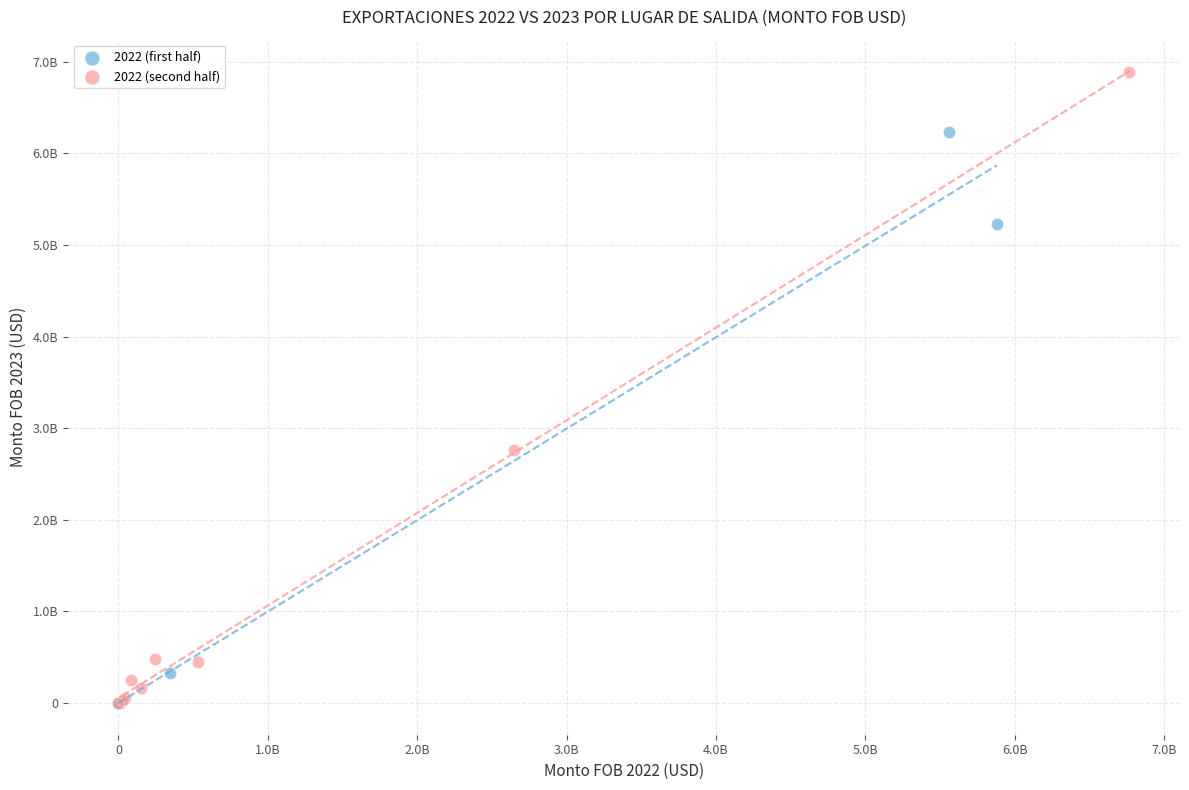

What are all the series names shown in the legend?

2022 (first half), 2022 (second half)